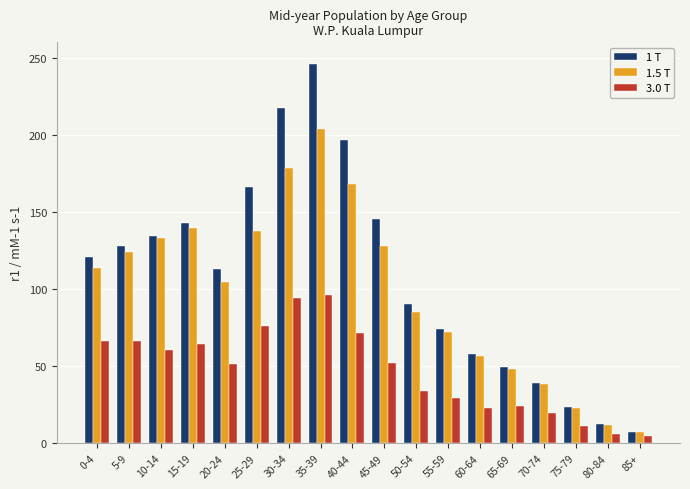

What is the difference between the highest and lowest values at 70-74?

19.5